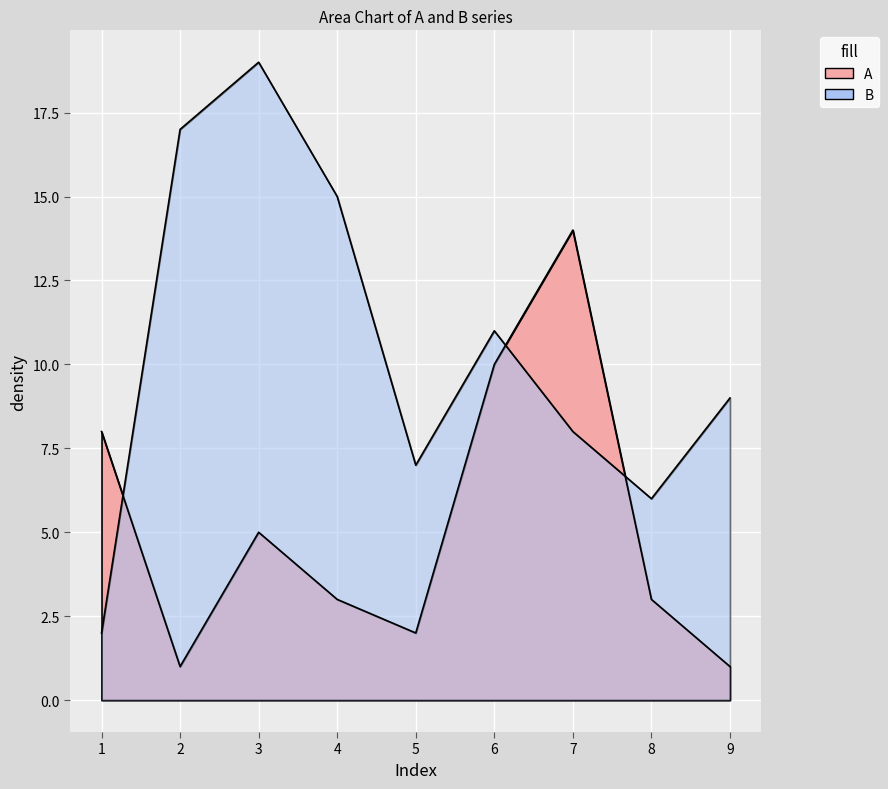

In B, how many points are lower than both neighbors (excluding endpoints)?

2